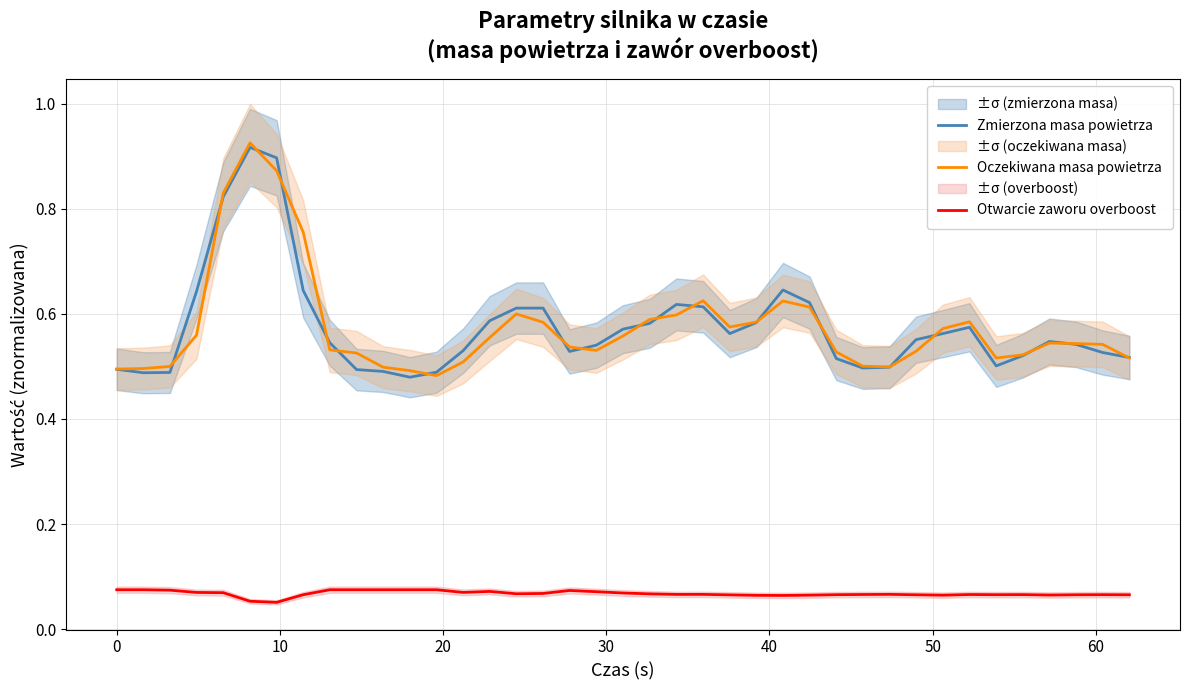

True or false: Oczekiwana masa powietrza and Otwarcie zaworu overboost cross at least once.

False